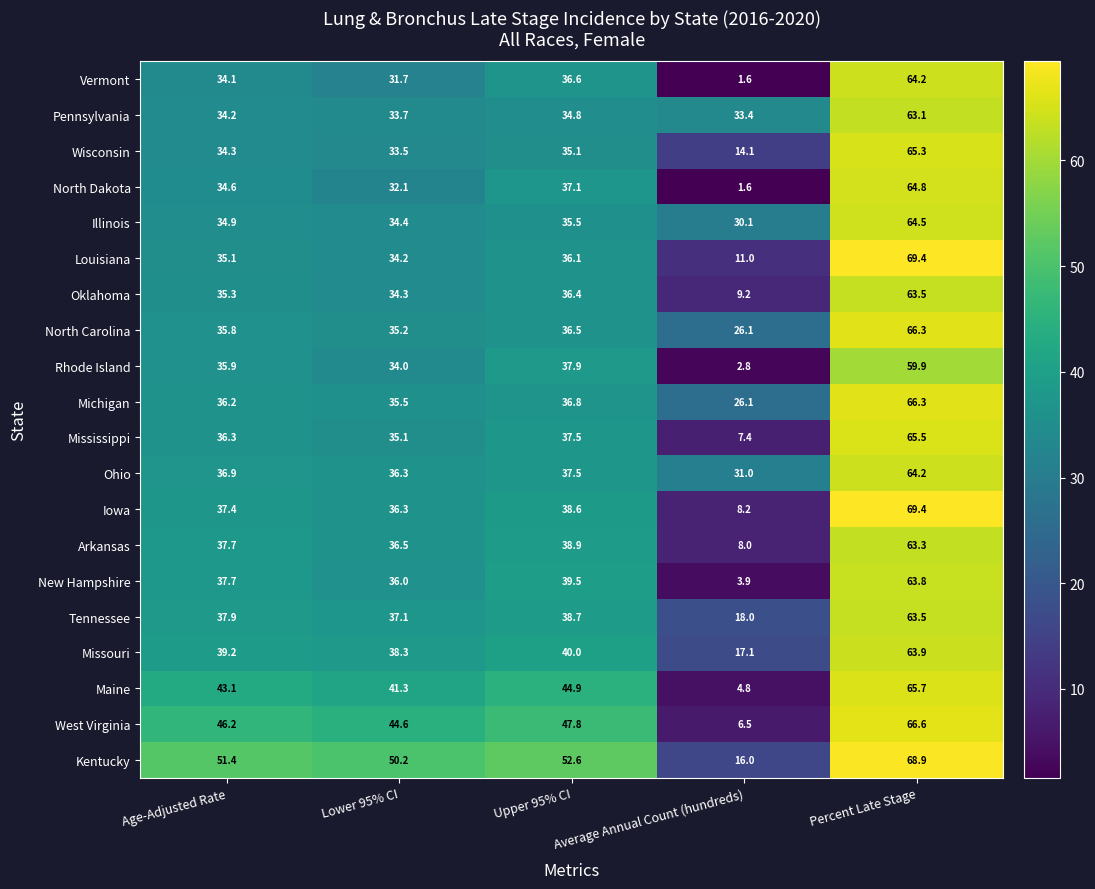

What is the difference between the North Dakota values at Percent Late Stage and Average Annual Count (hundreds)?

63.2